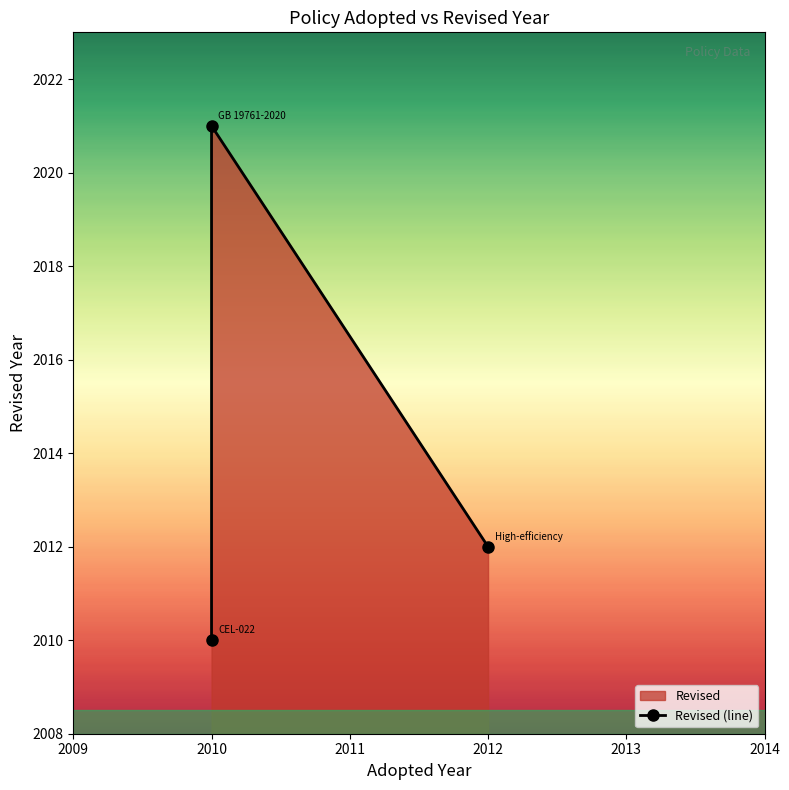

Count the number of categories in the chart.

3